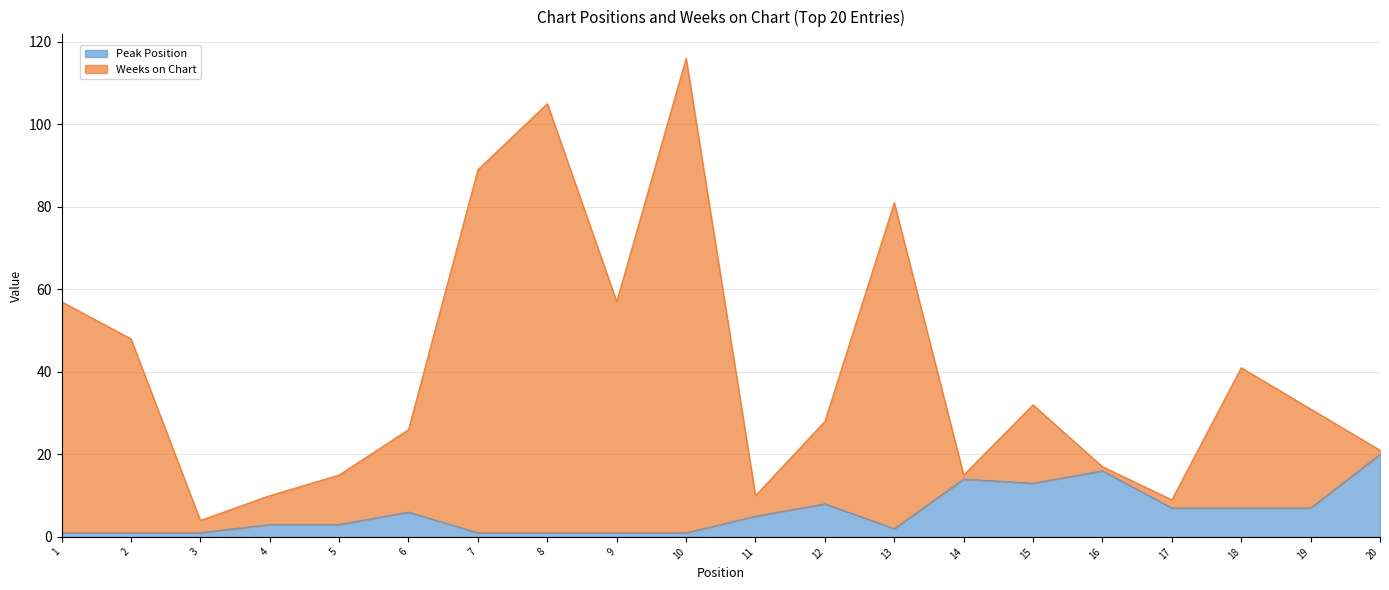

What is the total value across all series at 13?

81